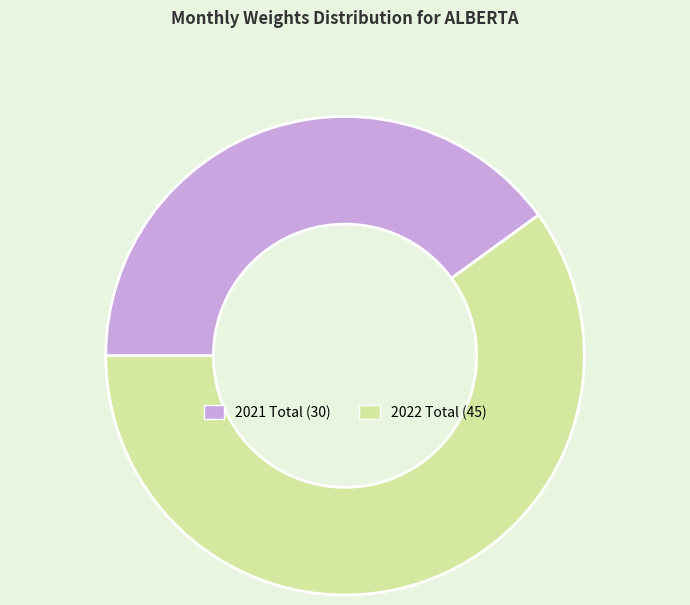

Is there any slice that represents more than half of the pie?

Yes